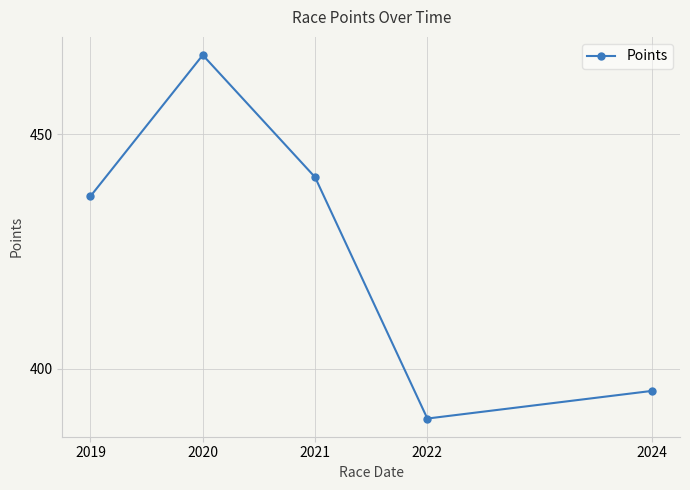

At which category does the chart reach its minimum across all series?

2022